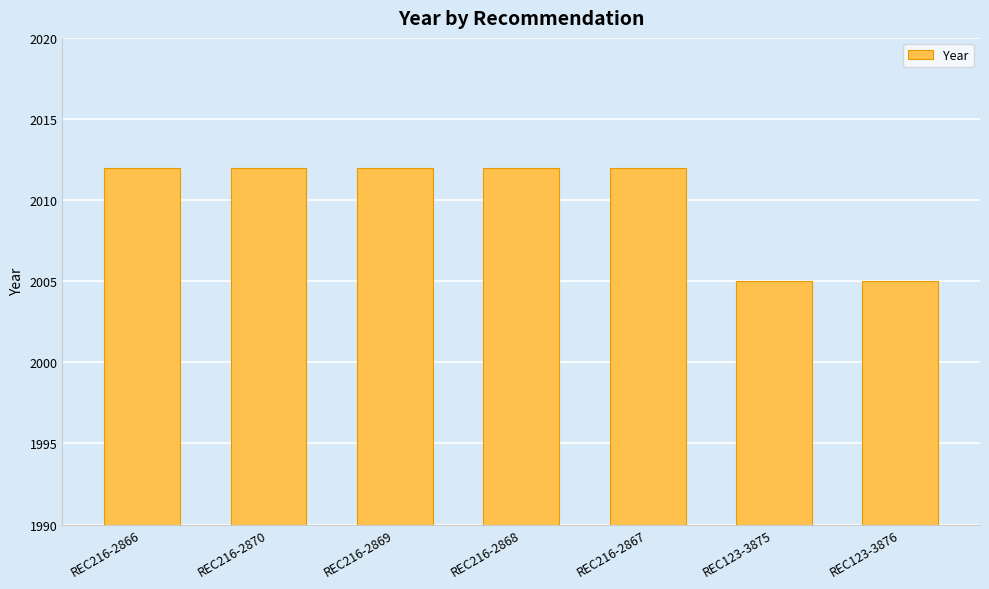

The value at REC216-2869 is 1042. True or false?

False